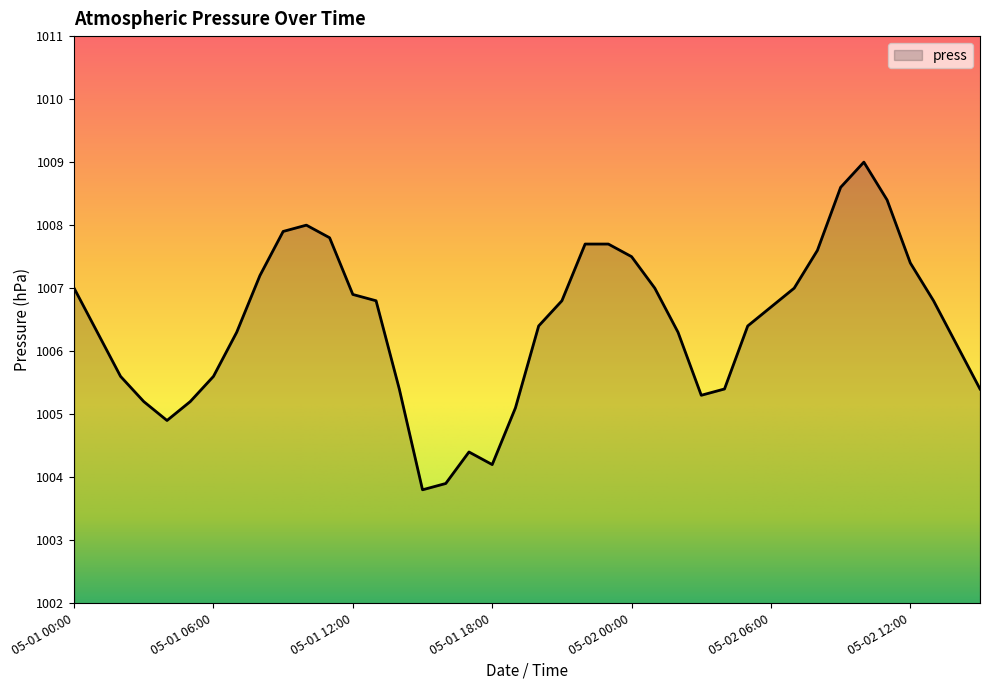

Does the chart display data point markers on the line(s)?

No